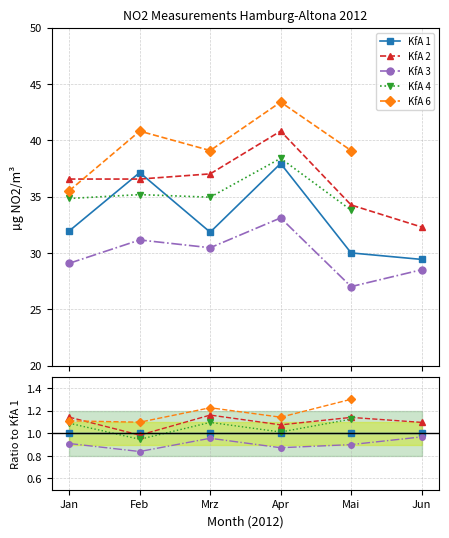

Read the KfA 1 value at Mai.

30.0